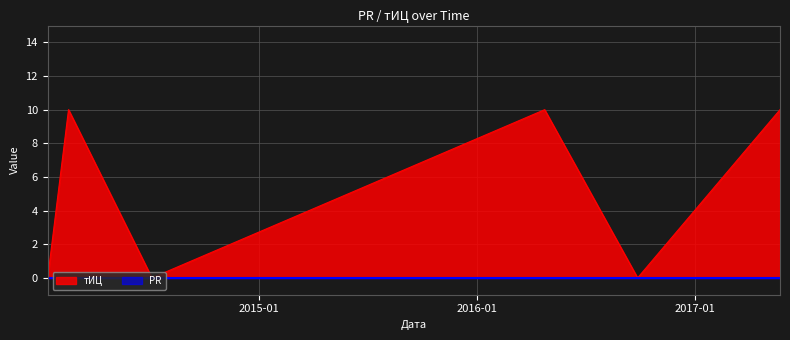

Count the values in the range 0 to 10.

6